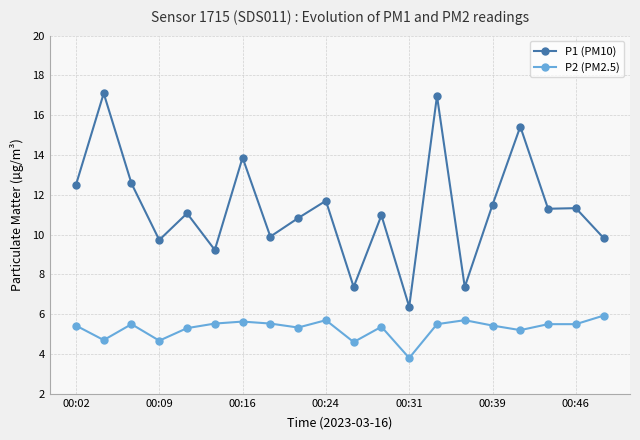

Rank the series by their average value, from highest to lowest.

P1 (PM10), P2 (PM2.5)